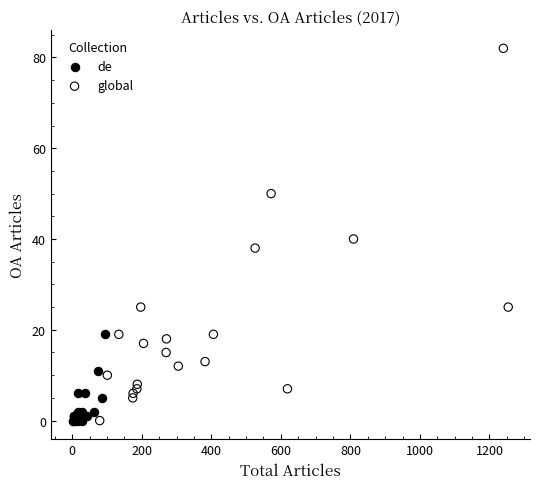

Which series has the widest spread of Y values?

global